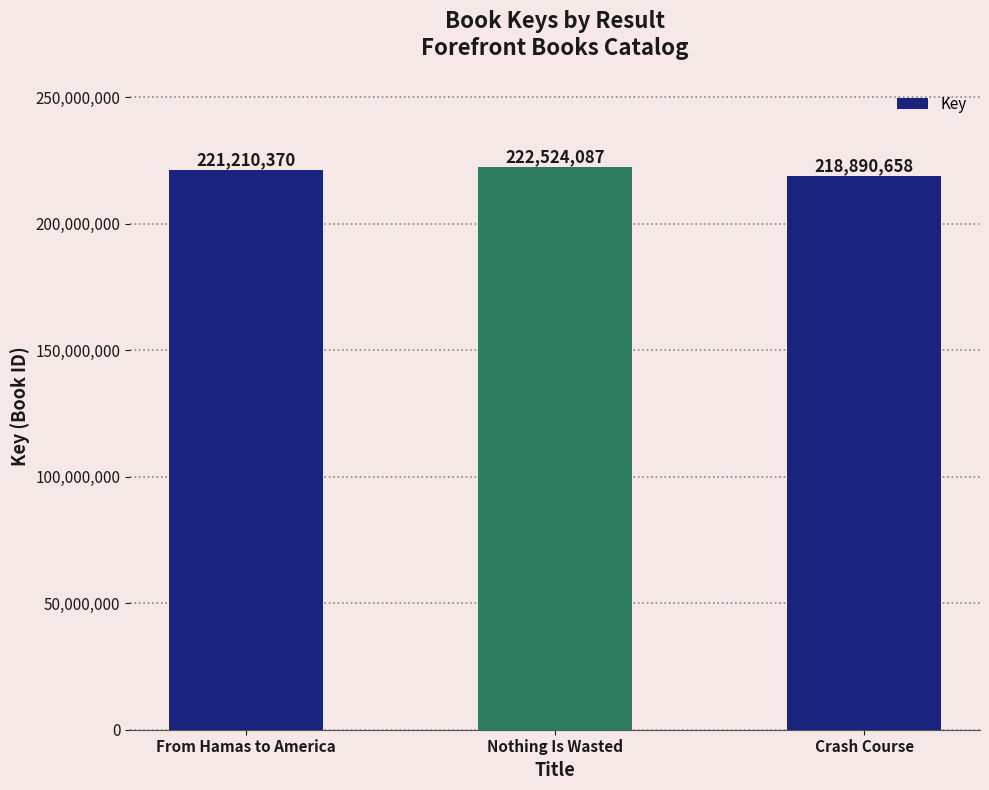

Reading right to left, list all the values displayed in this chart.

218890658	222524087	221210370